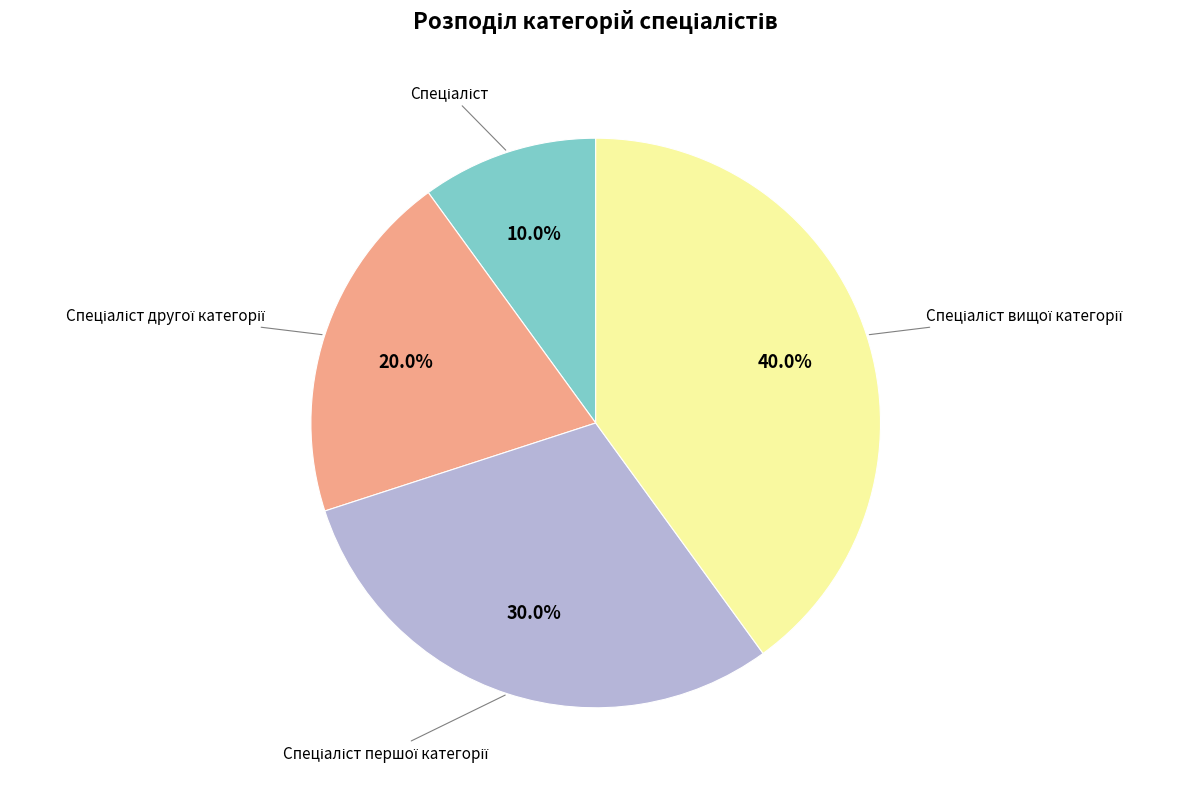

Is there a majority slice in this chart?

No